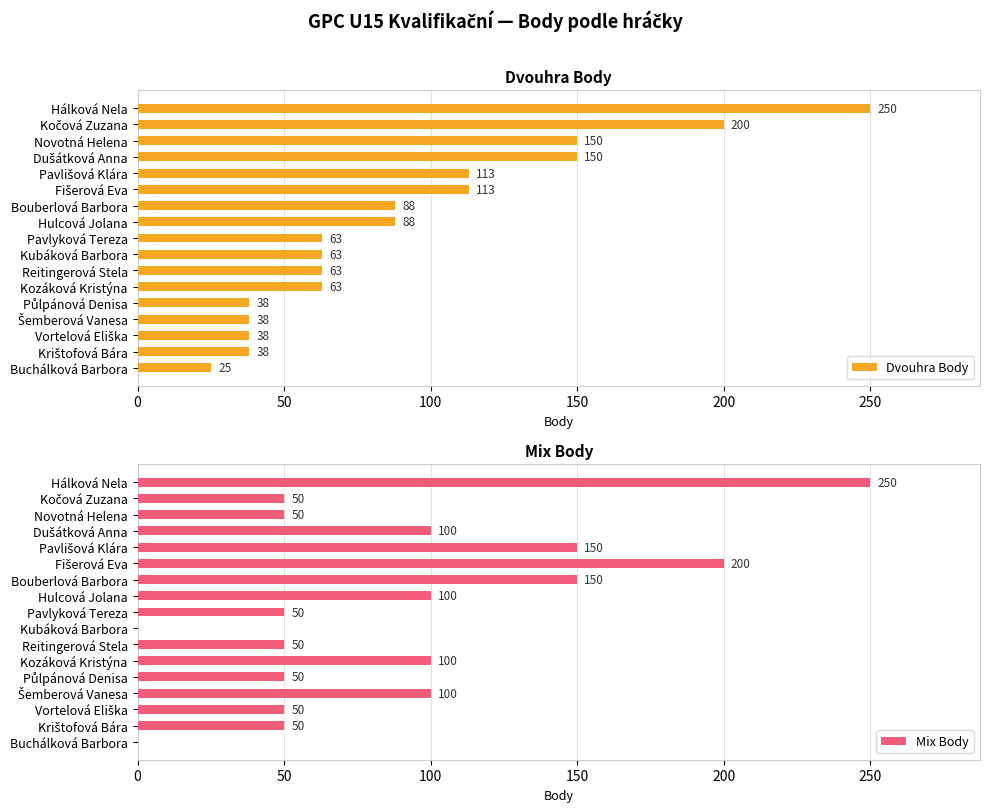

Which series has the widest spread of values?

Mix Body